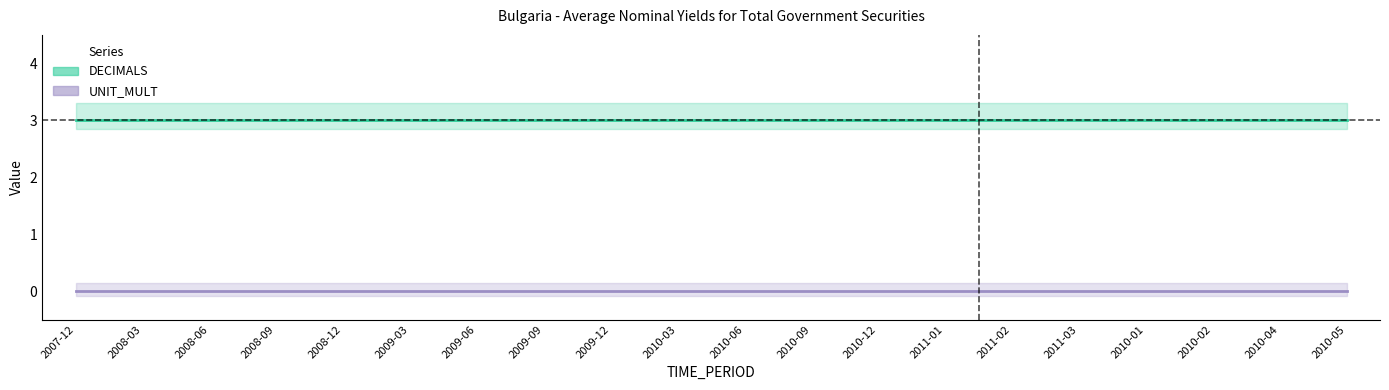

What is the label of the 11th point from the right?

2010-03